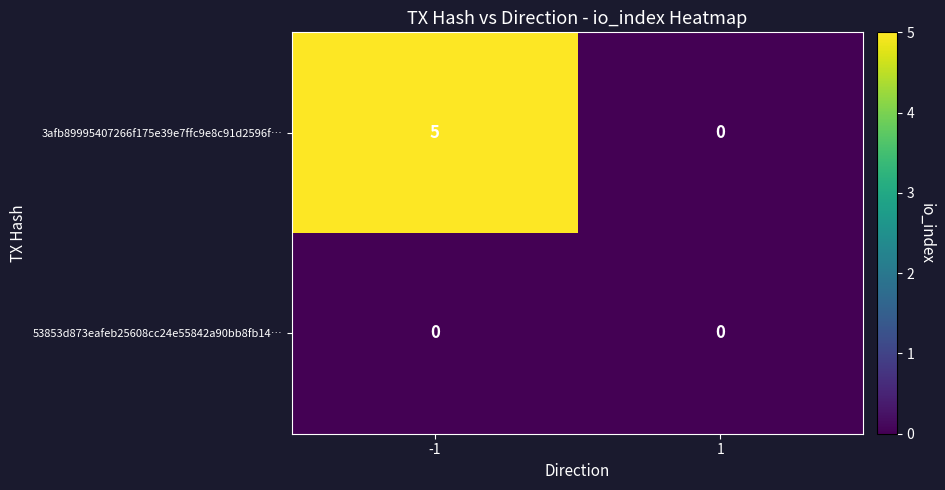

Reading left to right, list all the values displayed in this chart.

3afb89995407266f175e39e7ffc9e8c91d2596f…: -1=5	1=0
53853d873eafeb25608cc24e55842a90bb8fb14…: -1=0	1=0